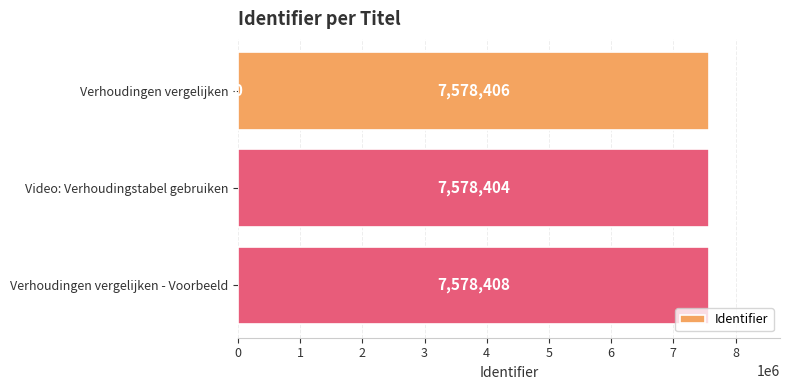

What is the sum of all values?

22735218